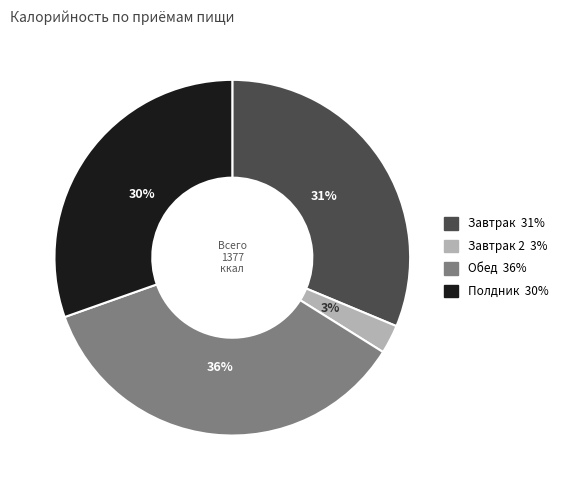

Is there a majority slice in this chart?

No